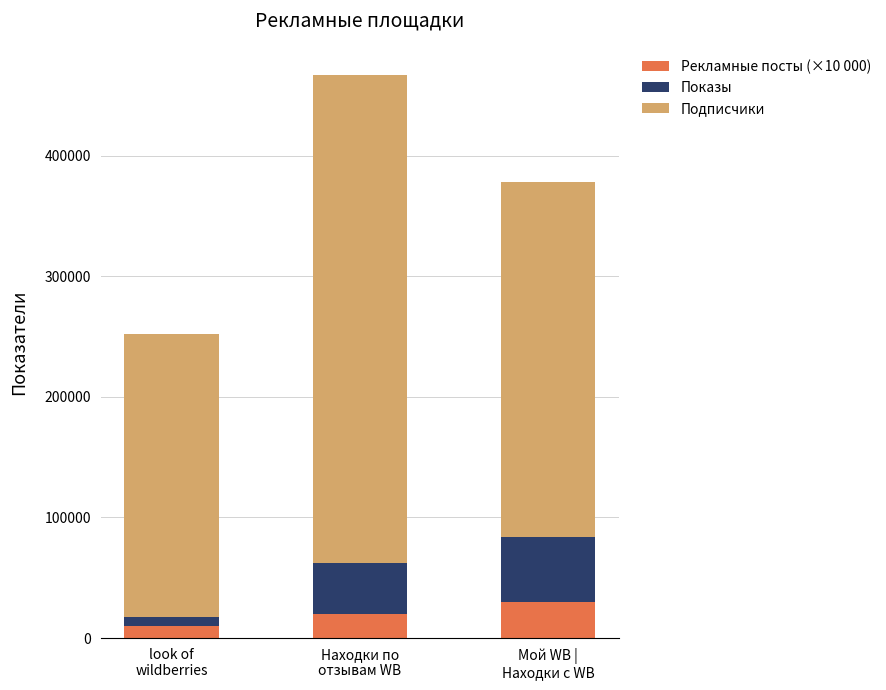

What is the difference between the second highest and minimum values in the Рекламные посты (×10 000) series?

10000